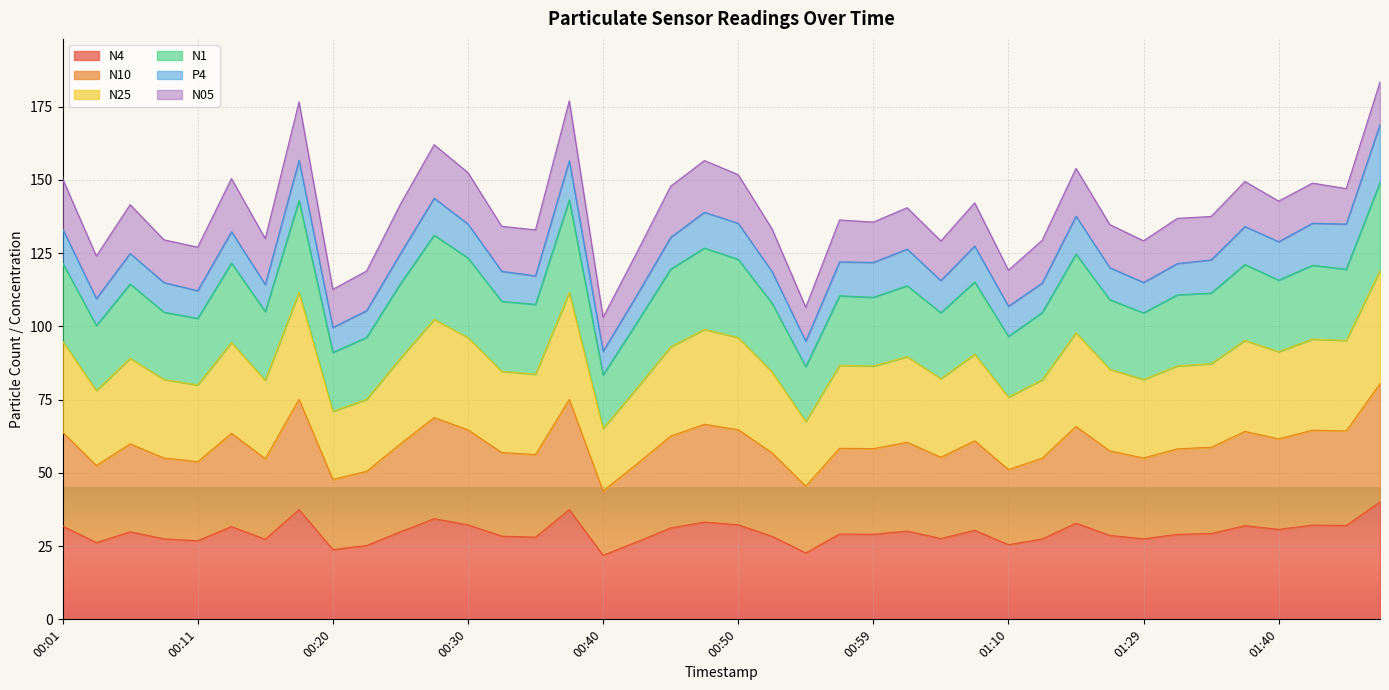

How many interior local valleys does the N4 series have?

13